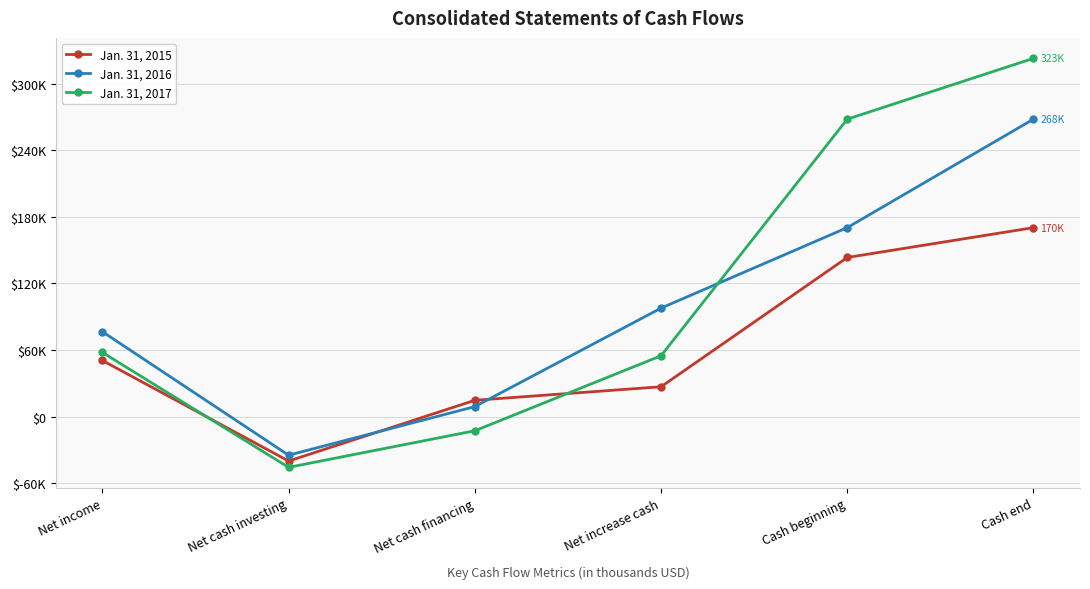

Does the chart have visible grid lines?

Yes